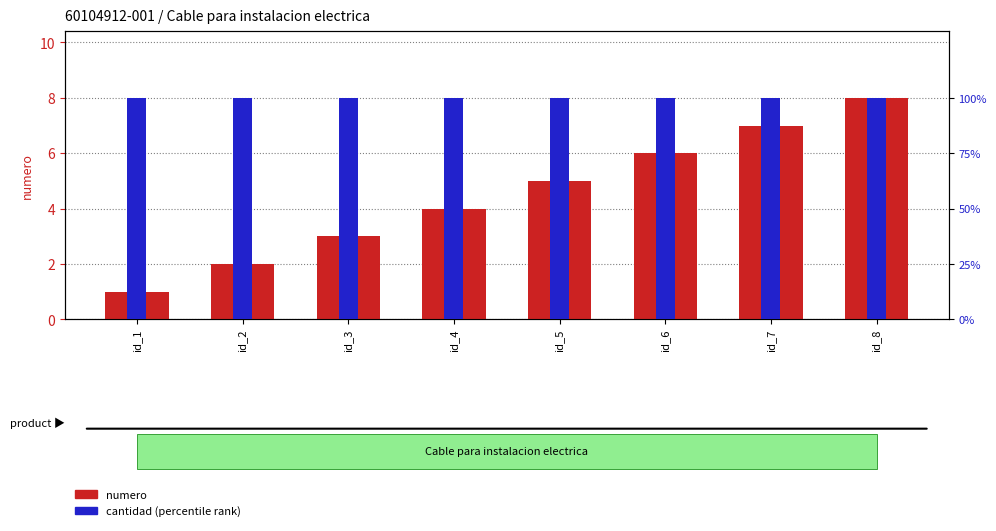

At id_5, list the series in order from largest to smallest.

cantidad (percentile), numero